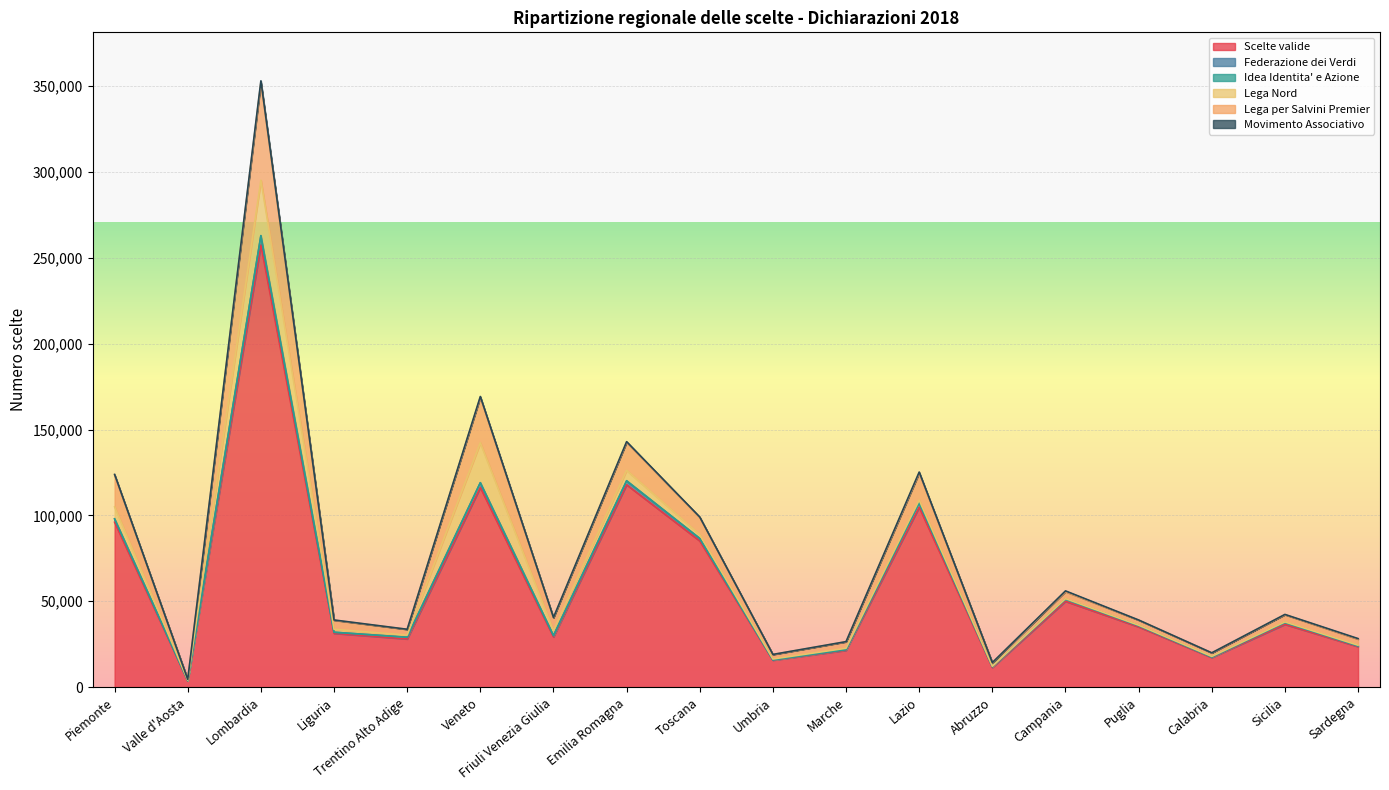

How many data points in Scelte valide are less than 35080?

9